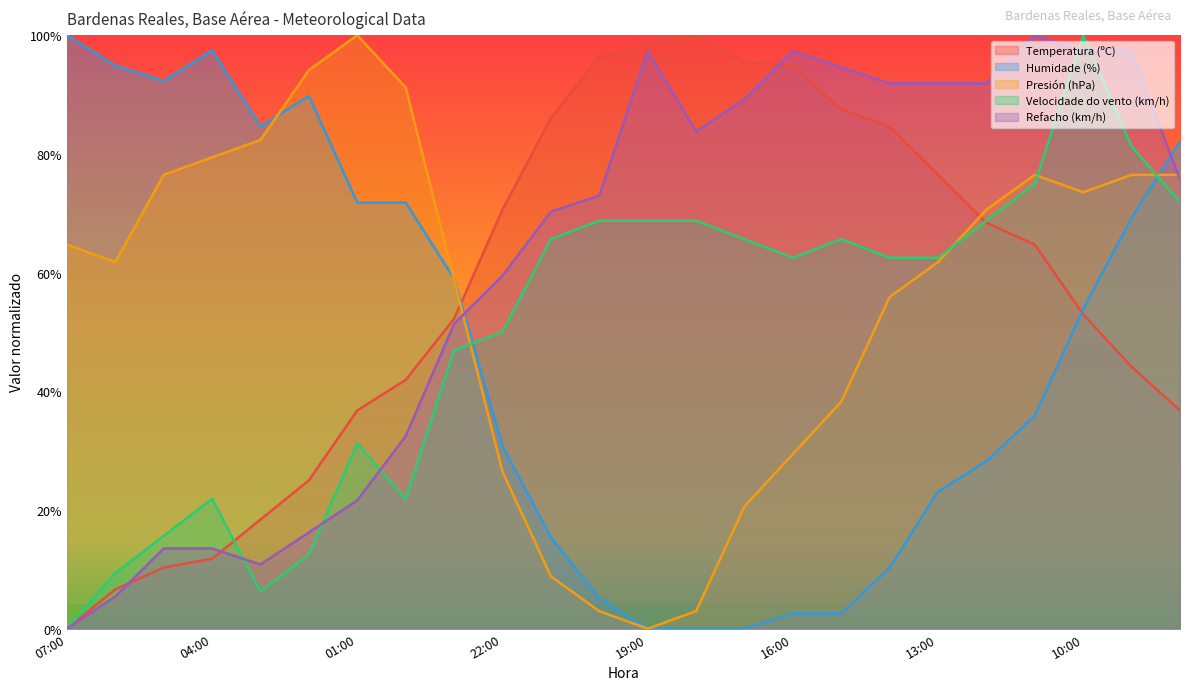

Reading right to left, what are all the values shown in this chart?

Temperatura (ºC): 36.8	44.1	52.9	64.7	68.4	76.5	84.6	87.5	94.9	95.6	100.0	98.5	96.3	86.0	70.6	52.2	41.9	36.8	25.0	18.4	11.8	10.3	6.6	0.0
Humidade (%): 82.1	69.2	53.8	35.9	28.2	23.1	10.3	2.6	2.6	0.0	0.0	0.0	5.1	15.4	30.8	59.0	71.8	71.8	89.7	84.6	97.4	92.3	94.9	100.0
Presión (hPa): 76.5	76.5	73.5	76.5	70.6	61.8	55.9	38.2	29.4	20.6	2.9	0.0	2.9	8.8	26.5	58.8	91.2	100.0	94.1	82.4	79.4	76.5	61.8	64.7
Velocidade do vento (km/h): 71.9	81.2	100.0	75.0	68.8	62.5	62.5	65.6	62.5	65.6	68.8	68.8	68.8	65.6	50.0	46.9	21.9	31.2	12.5	6.2	21.9	15.6	9.4	0.0
Refacho (km/h): 75.7	97.3	97.3	100.0	91.9	91.9	91.9	94.6	97.3	89.2	83.8	97.3	73.0	70.3	59.5	51.4	32.4	21.6	16.2	10.8	13.5	13.5	5.4	0.0